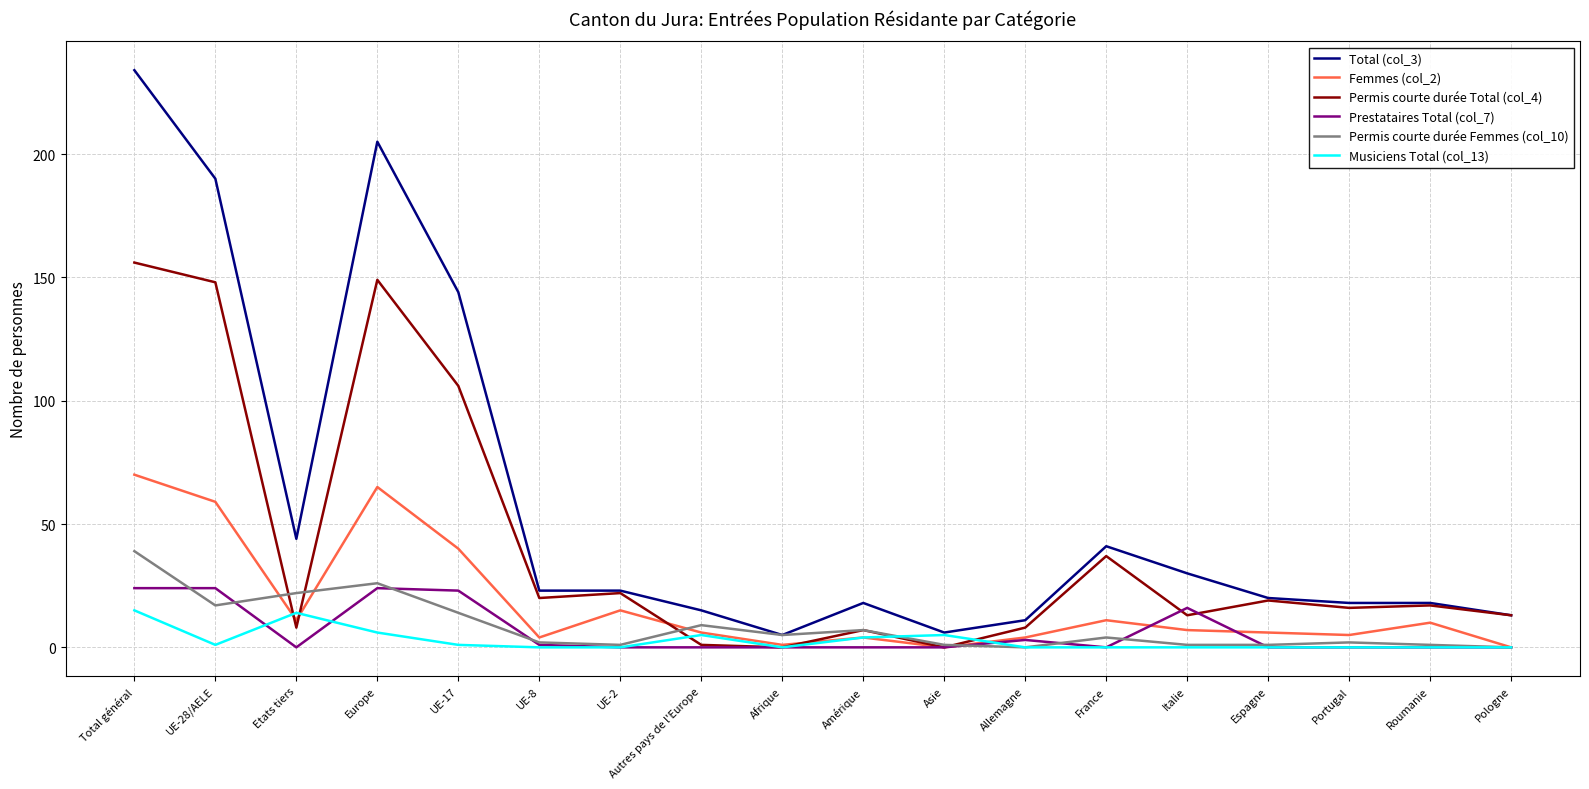

Between which two adjacent categories do Femmes (col_2) and Permis courte durée Total (col_4) first intersect?

UE-28/AELE and Etats tiers